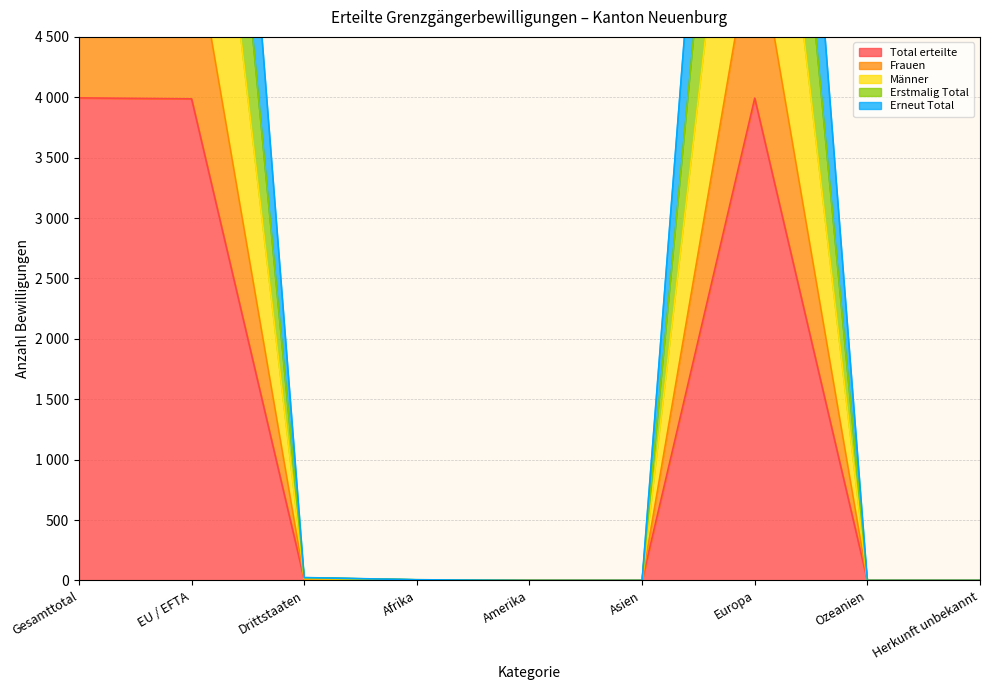

What is the sum of the Erstmalig Total values at Drittstaaten and Herkunft unbekannt?

22